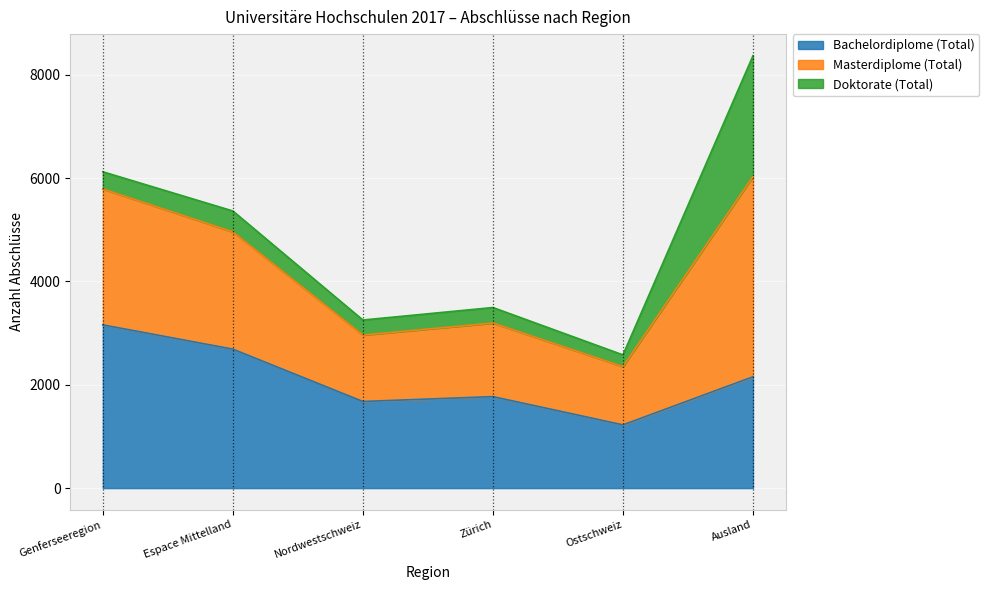

What is the total value across all series at Zürich?

3496